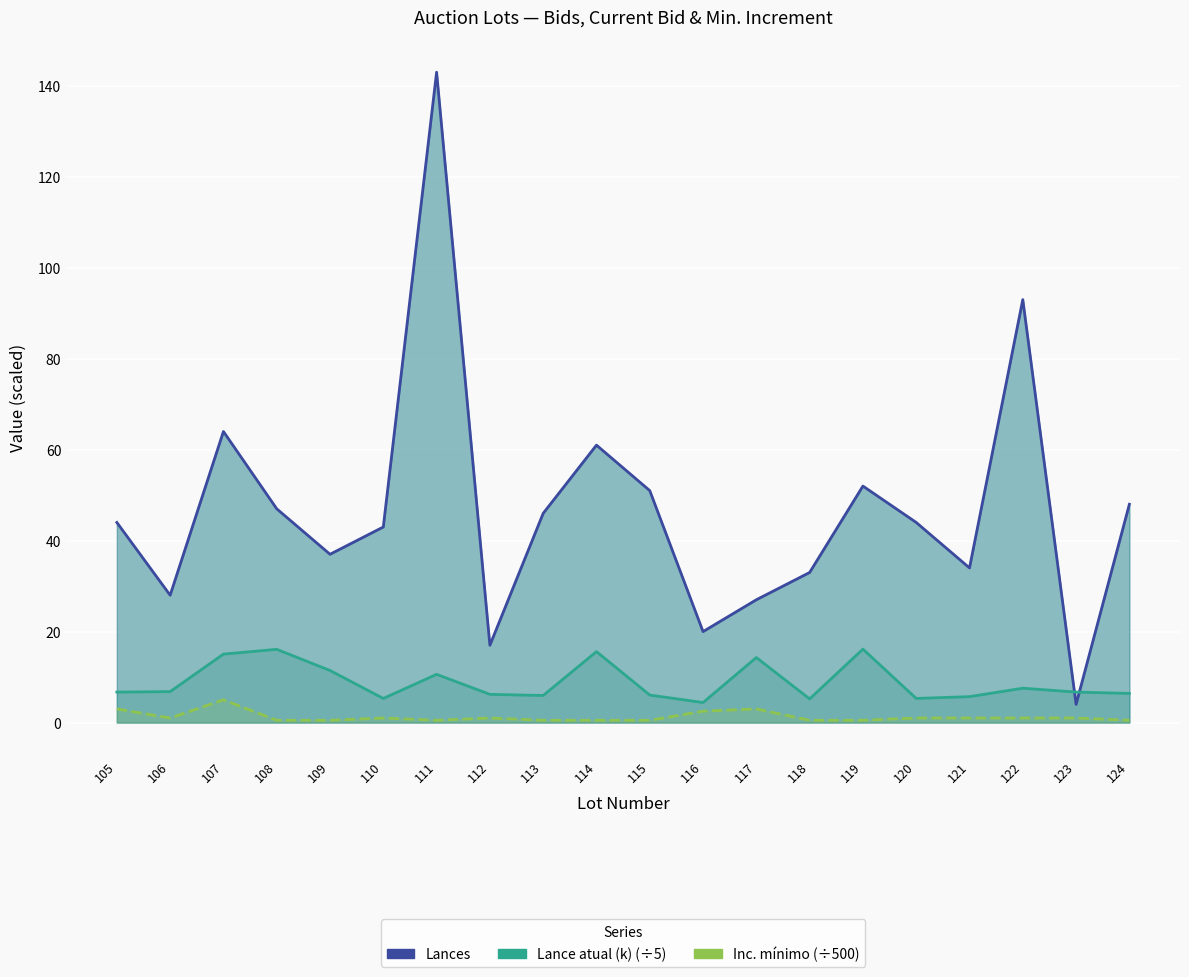

Which category has the highest value in the Lance atual (k) (÷5) series?

119